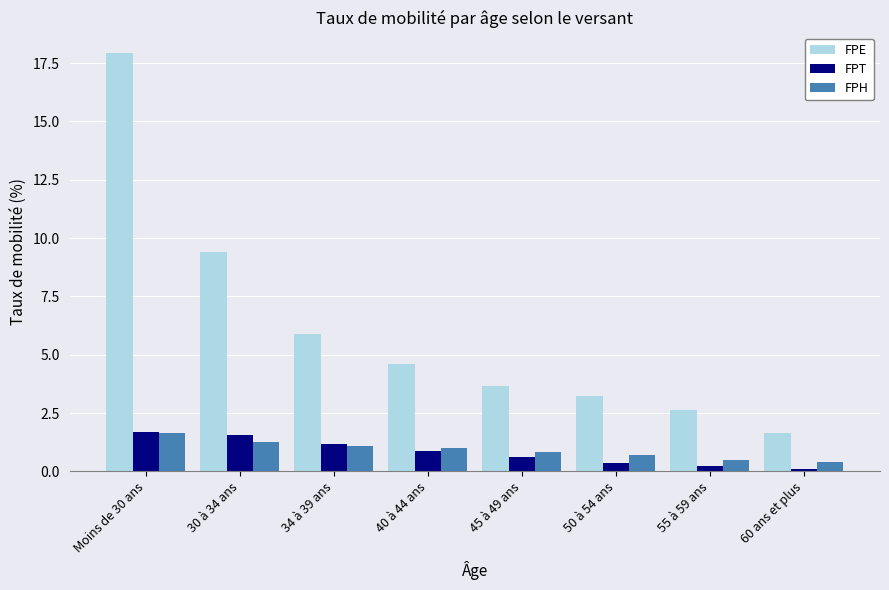

What is the difference between the maximum and minimum values in the FPT series?

1.6